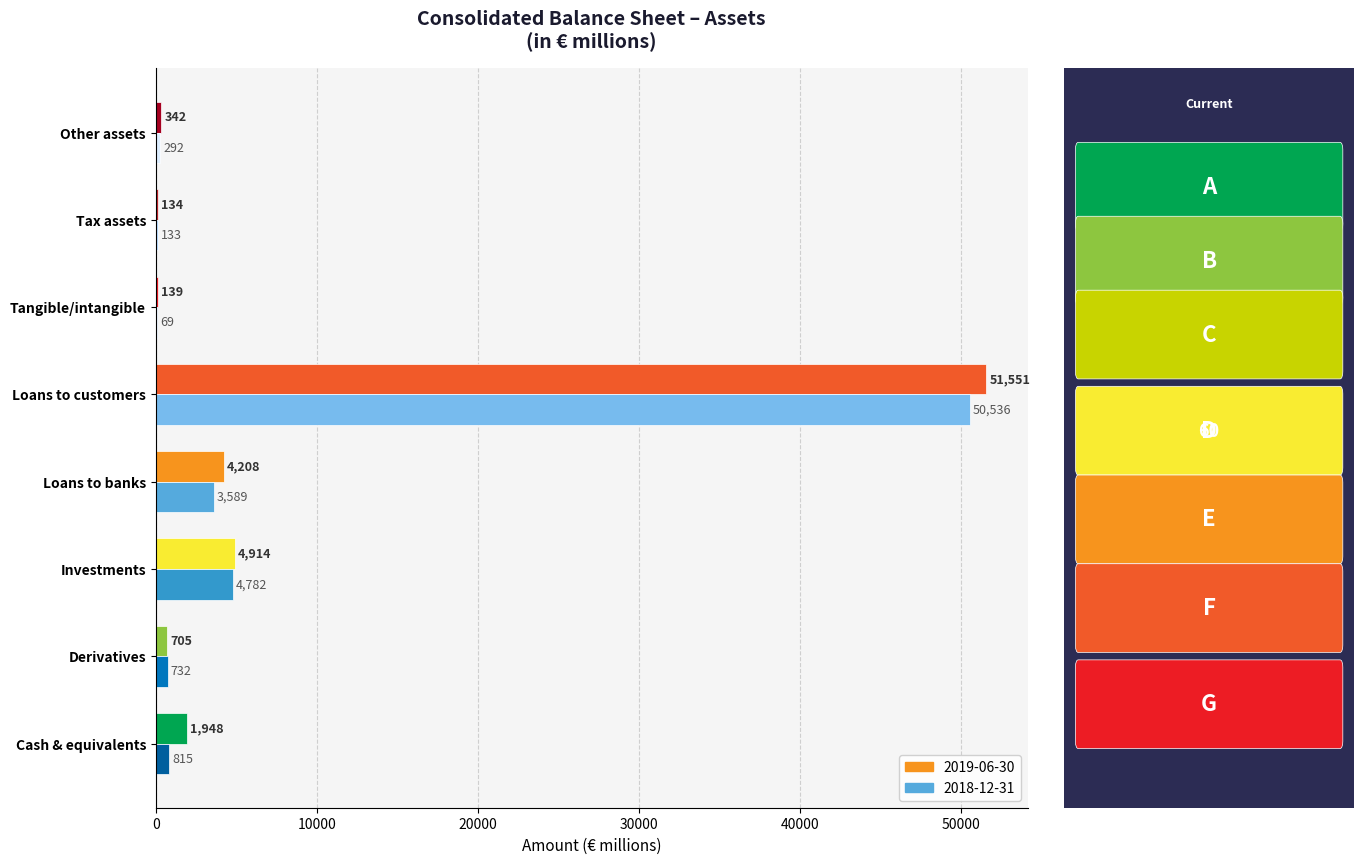

Which series changed the most between Investments and Loans to customers?

2019-06-30